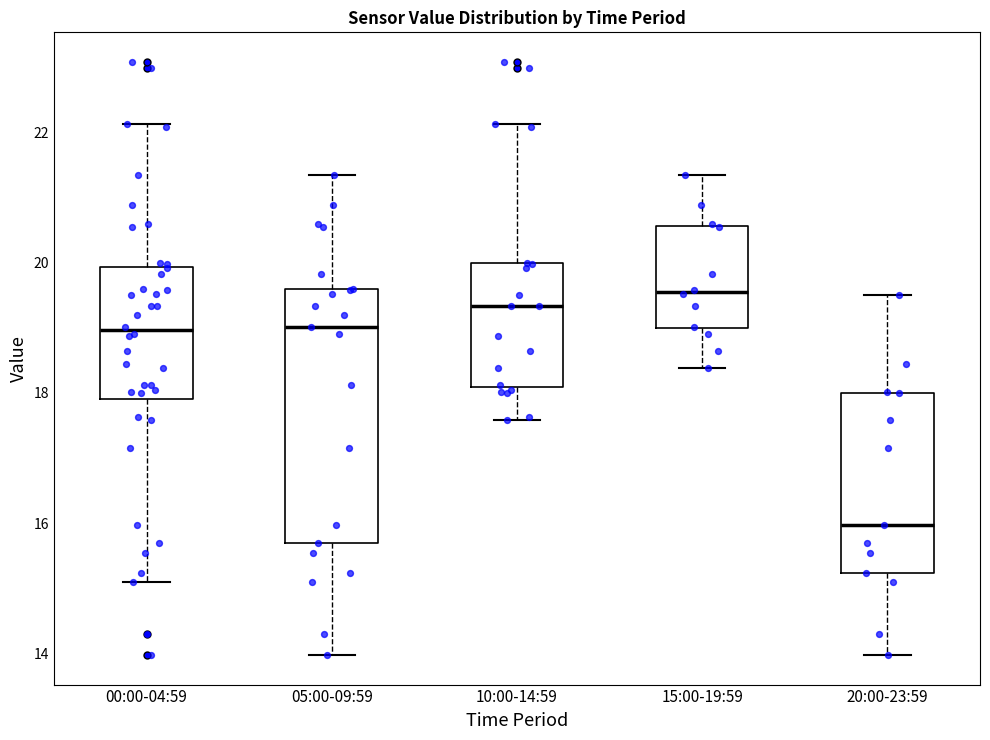

Which box has the lowest median line?

20:00-23:59